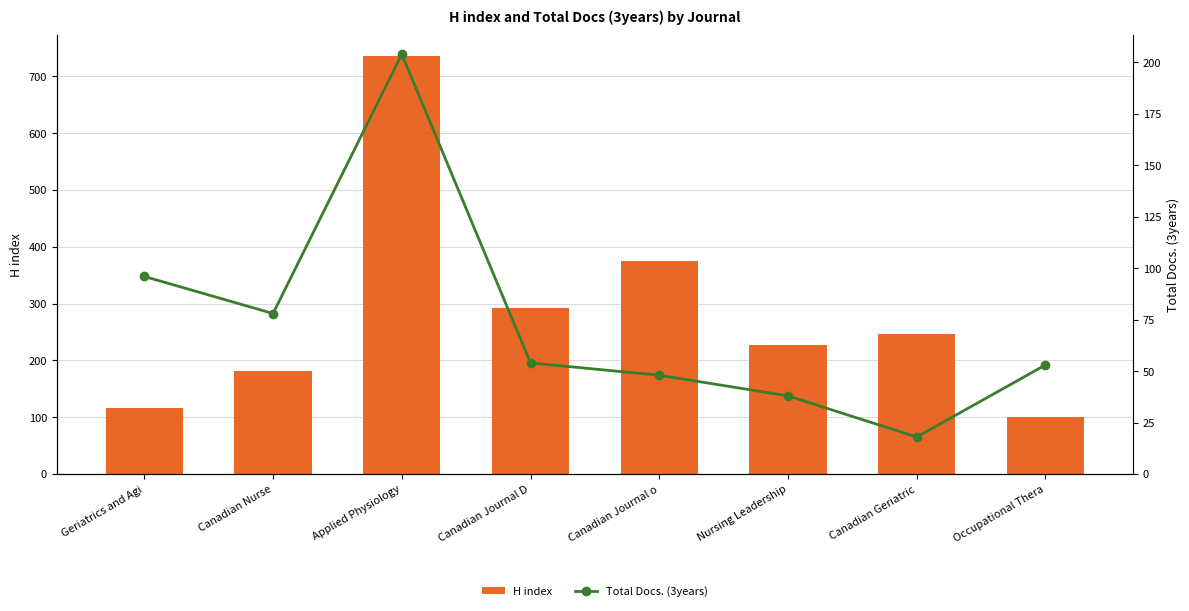

Reading left to right, what are all the values shown in this chart?

H index: 117	181	736	292	375	228	247	100
Total Docs. (3years): 96	78	204	54	48	38	18	53